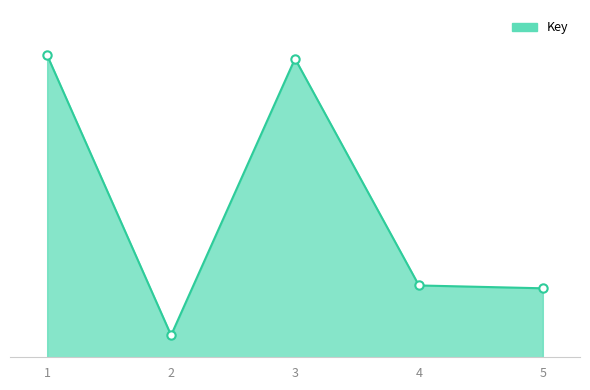

How many categories are shown in the chart?

5